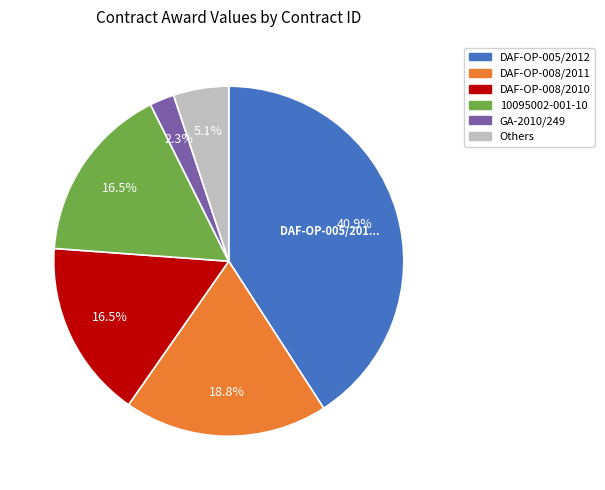

Is there any slice that represents more than half of the pie?

No